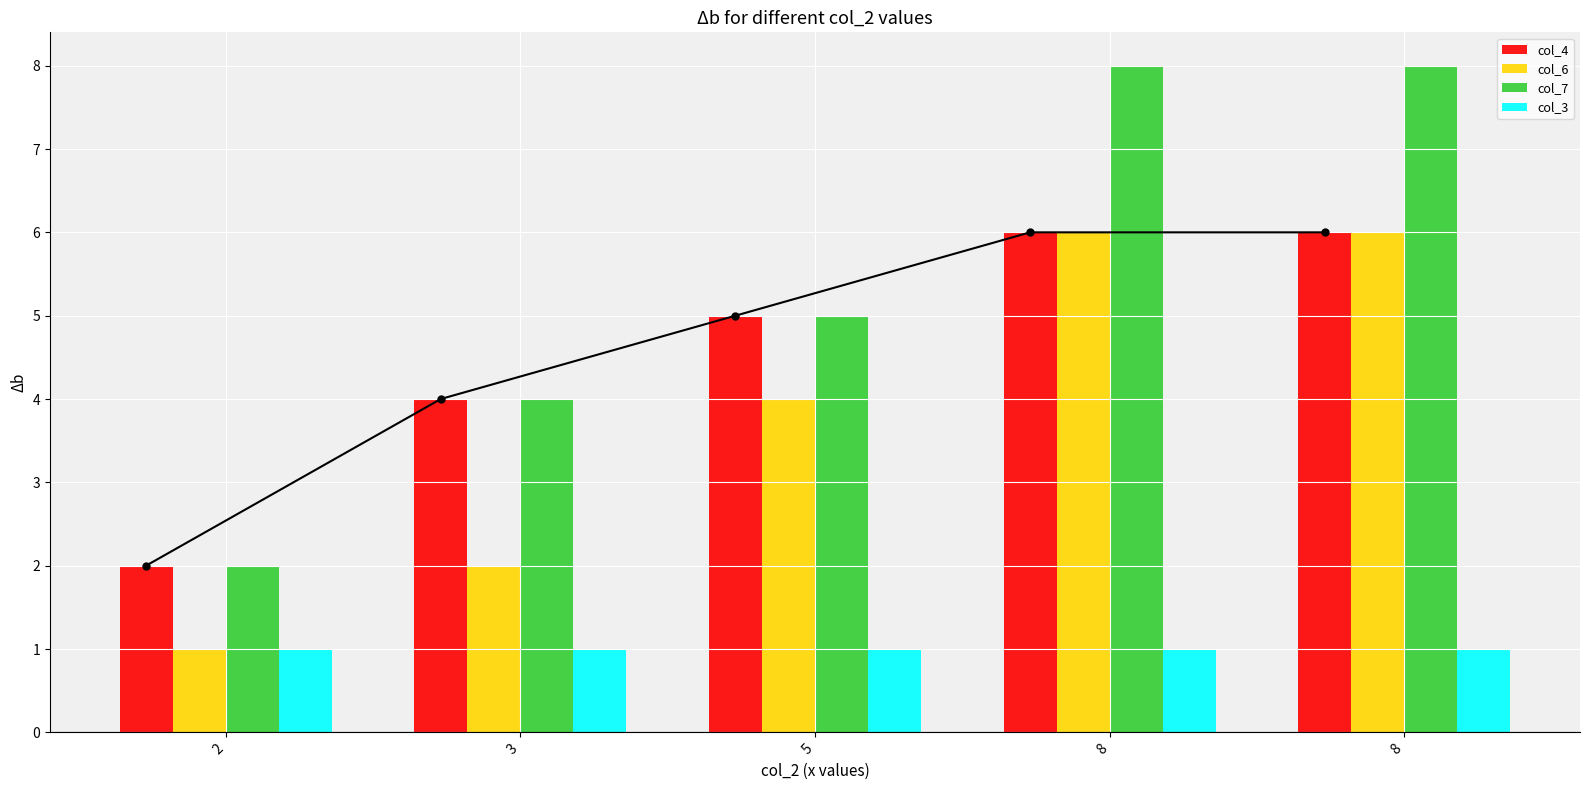

Between 2 and 8, which series saw the biggest shift?

col_7